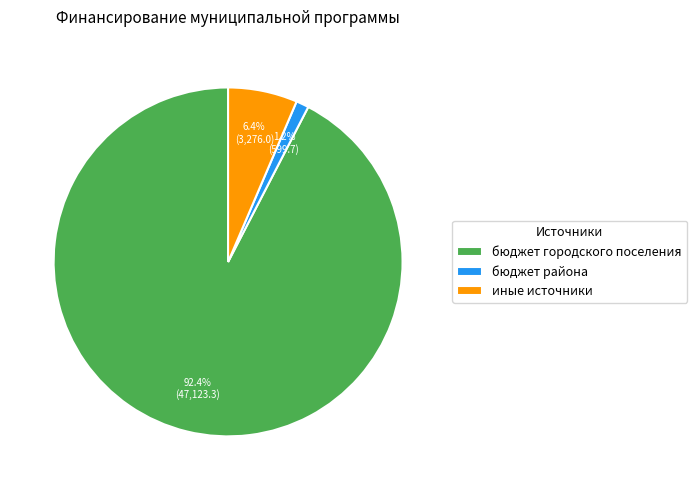

Do иные источники and бюджет городского поселения together represent more than half of the pie?

Yes